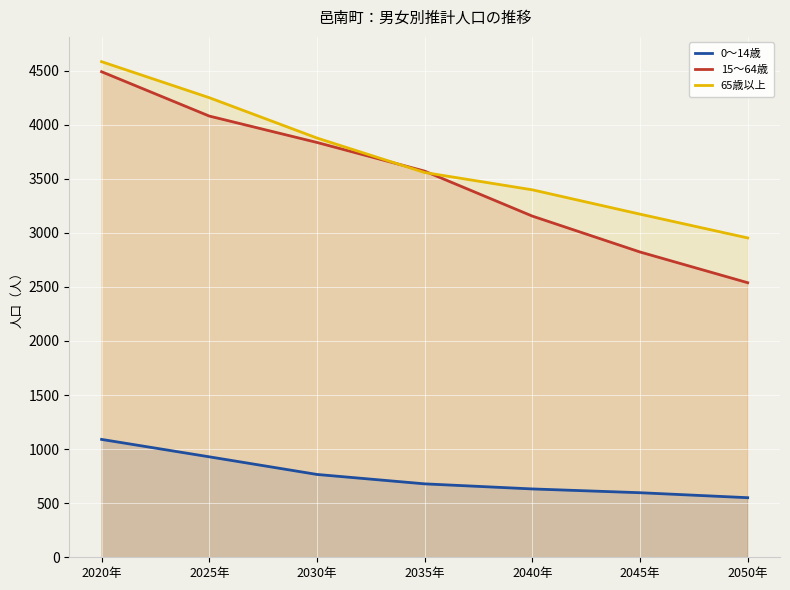

At which label does 15～64歳 first exceed 3571?

2020年